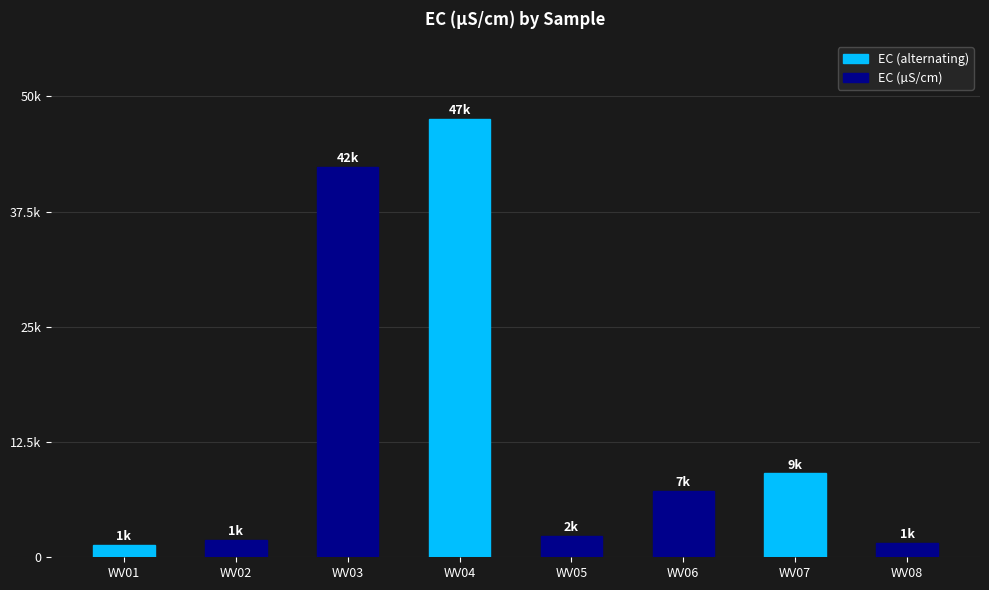

What is the maximum value shown in the chart?

47600